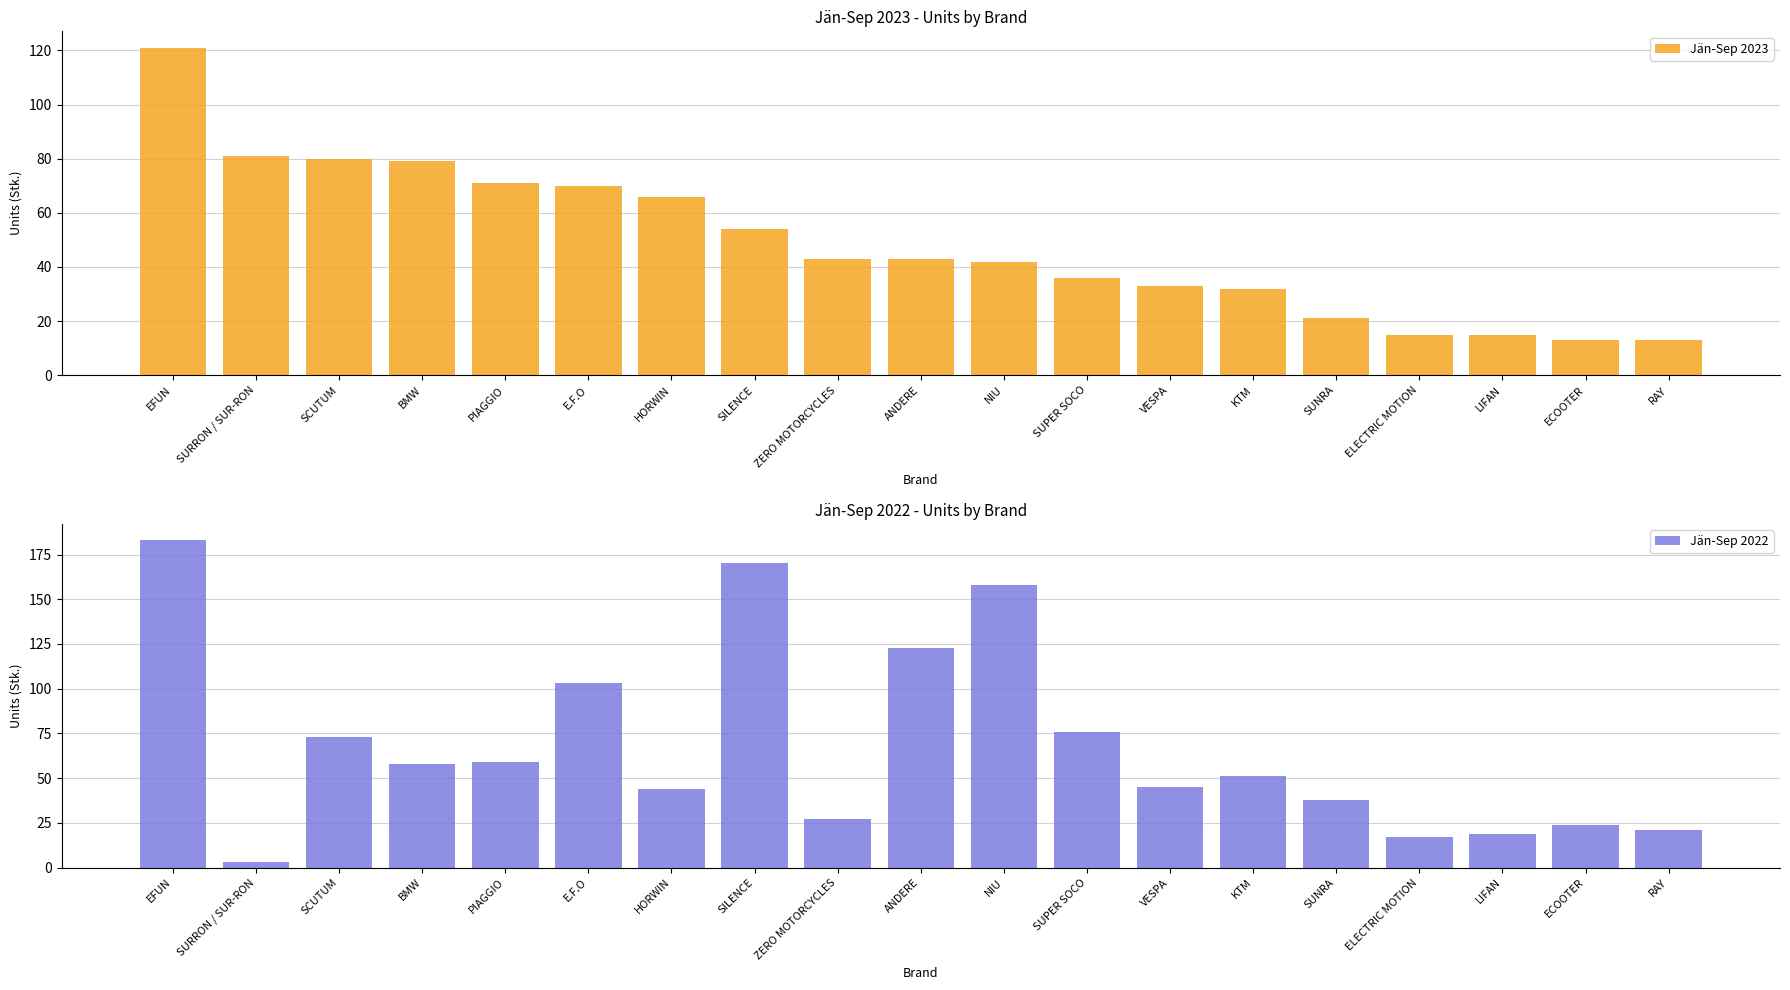

Reading left to right, what are all the values shown in this chart?

Jän-Sep 2023: EFUN=121	SURRON / SUR-RON=81	SCUTUM=80	BMW=79	PIAGGIO=71	E.F.O=70	HORWIN=66	SILENCE=54	ZERO MOTORCYCLES=43	ANDERE=43	NIU=42	SUPER SOCO=36	VESPA=33	KTM=32	SUNRA=21	ELECTRIC MOTION=15	LIFAN=15	ECOOTER=13	RAY=13
Jän-Sep 2022: EFUN=183	SURRON / SUR-RON=3	SCUTUM=73	BMW=58	PIAGGIO=59	E.F.O=103	HORWIN=44	SILENCE=170	ZERO MOTORCYCLES=27	ANDERE=123	NIU=158	SUPER SOCO=76	VESPA=45	KTM=51	SUNRA=38	ELECTRIC MOTION=17	LIFAN=19	ECOOTER=24	RAY=21